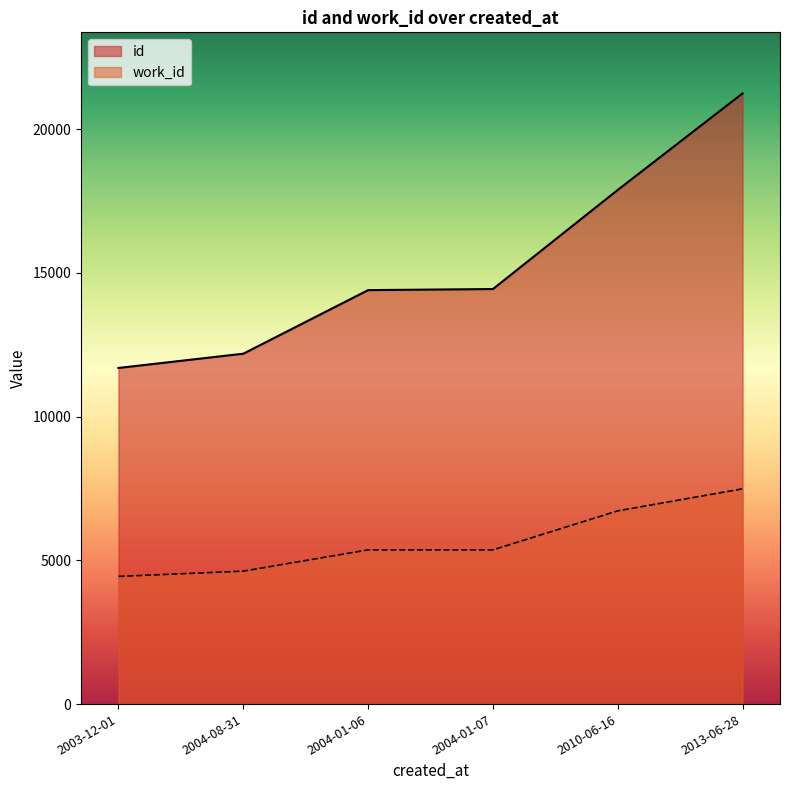

True or false: id has a value of 14442 at 2004-01-07.

True